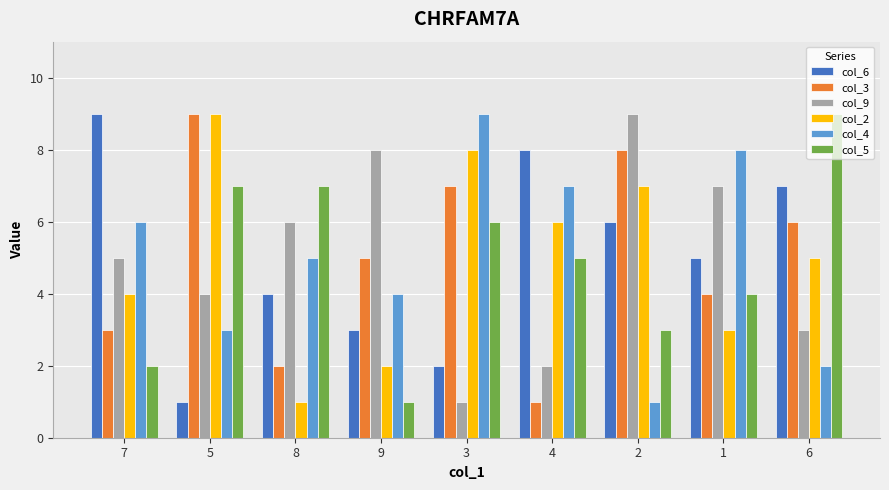

Reading left to right, transcribe all the data shown in this chart.

col_6: 9	1	4	3	2	8	6	5	7
col_3: 3	9	2	5	7	1	8	4	6
col_9: 5	4	6	8	1	2	9	7	3
col_2: 4	9	1	2	8	6	7	3	5
col_4: 6	3	5	4	9	7	1	8	2
col_5: 2	7	7	1	6	5	3	4	9